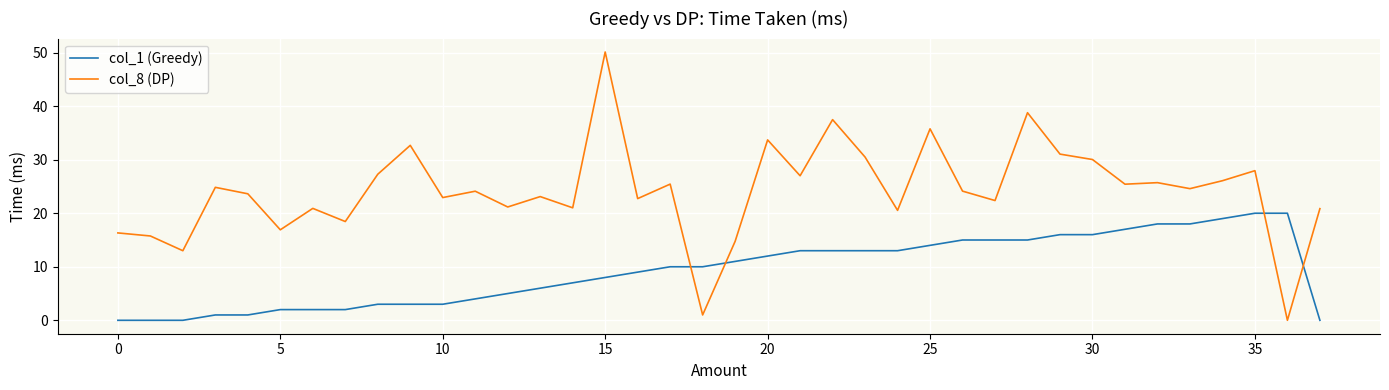

True or false: col_8 (DP) and col_1 (Greedy) intersect in this chart.

True